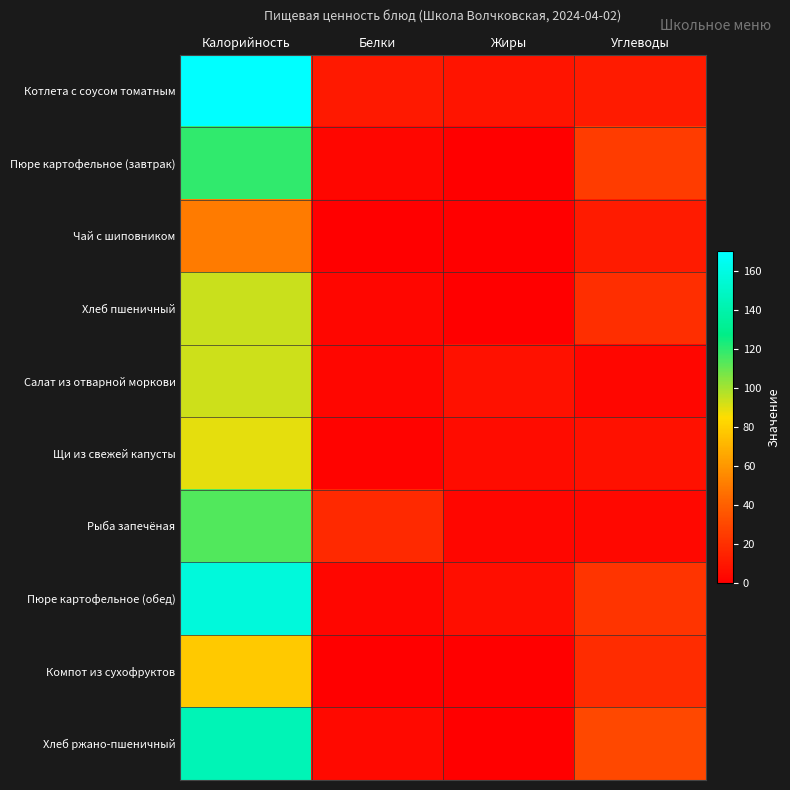

Which series has the largest total across all categories?

Котлета с соусом томатным